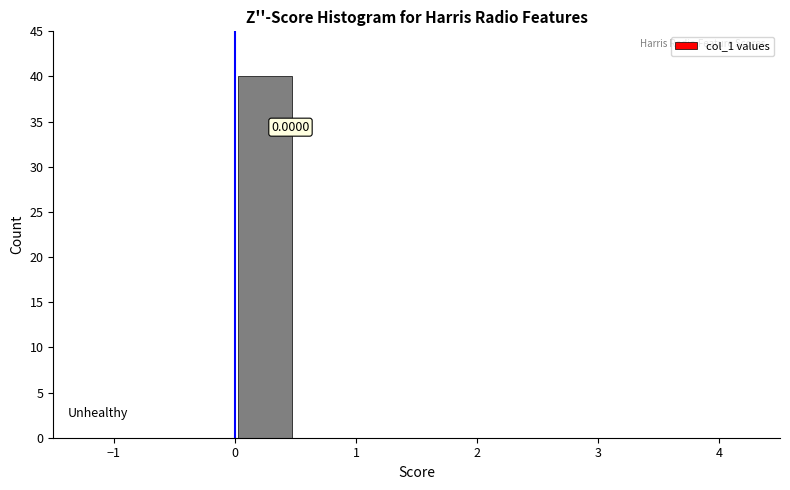

Over which range of the x-axis is the bar tallest?

0.0 to 0.5